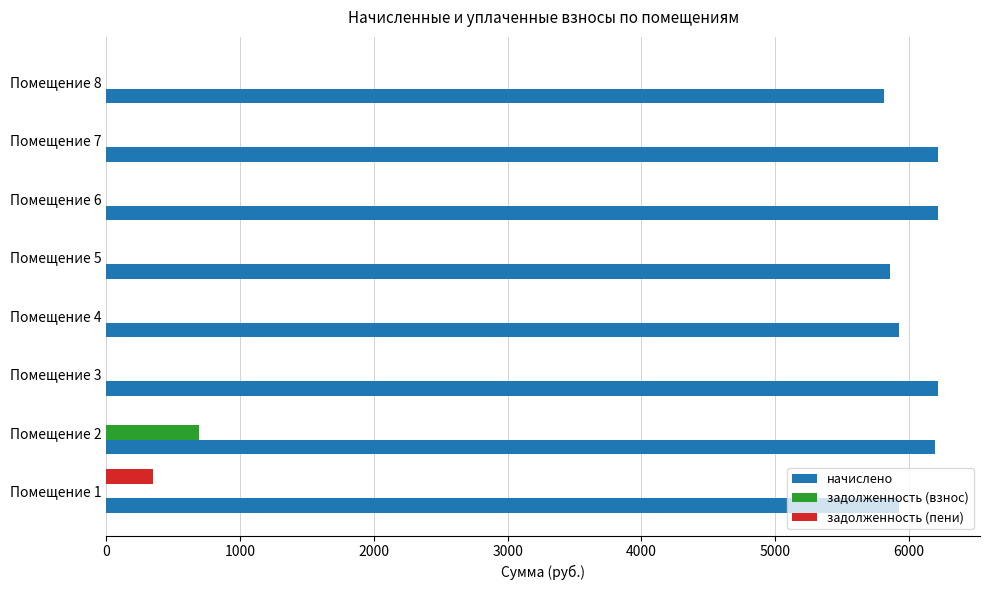

At which label does задолженность (пени) reach its peak?

Помещение 1